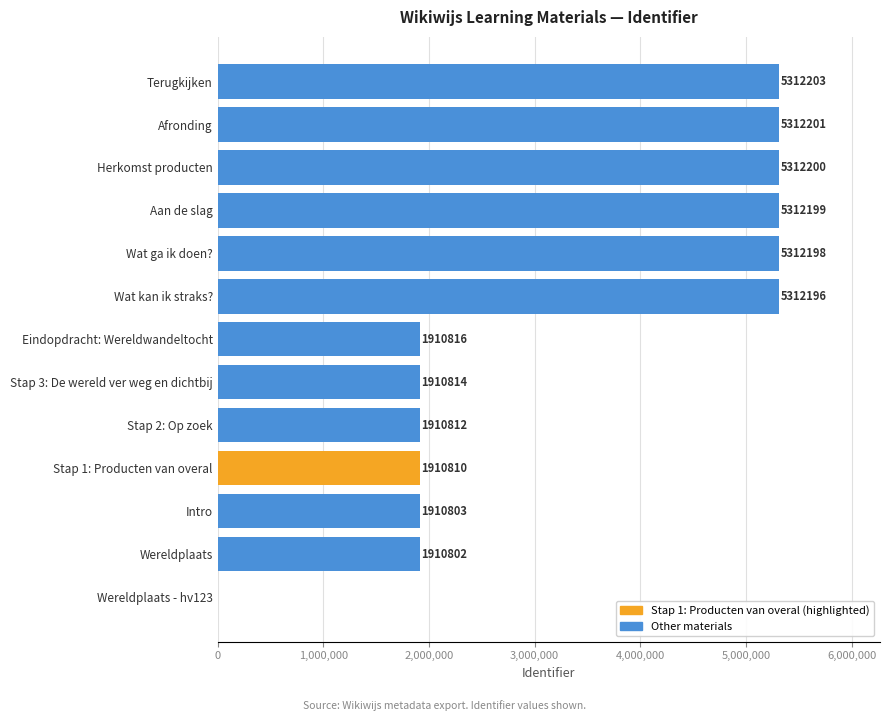

What is the change in value from Herkomst producten to Afronding?

+1